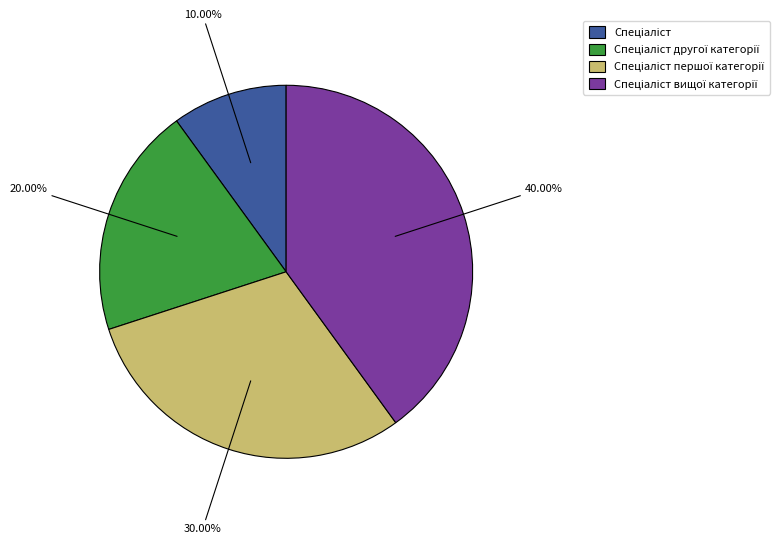

Does any single category account for the majority?

No